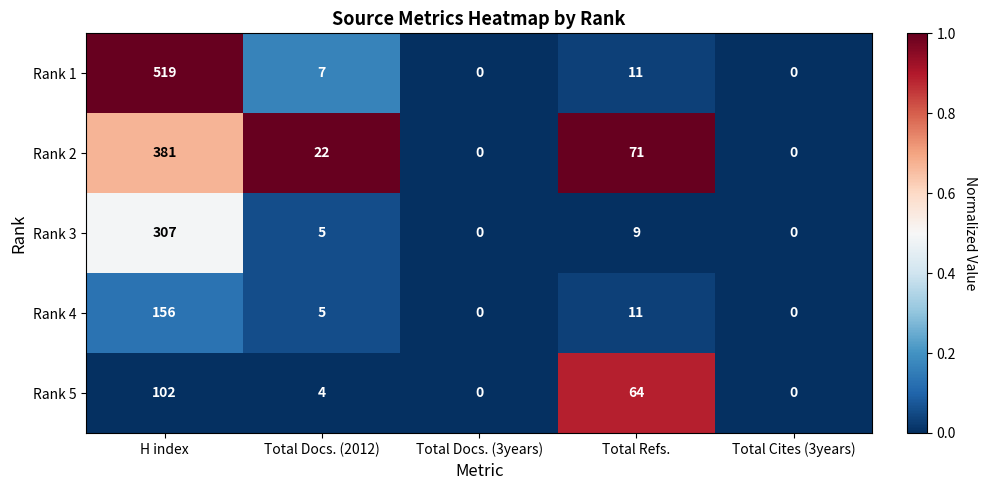

What is the difference between the maximum and minimum values in the Rank 4 series?

156